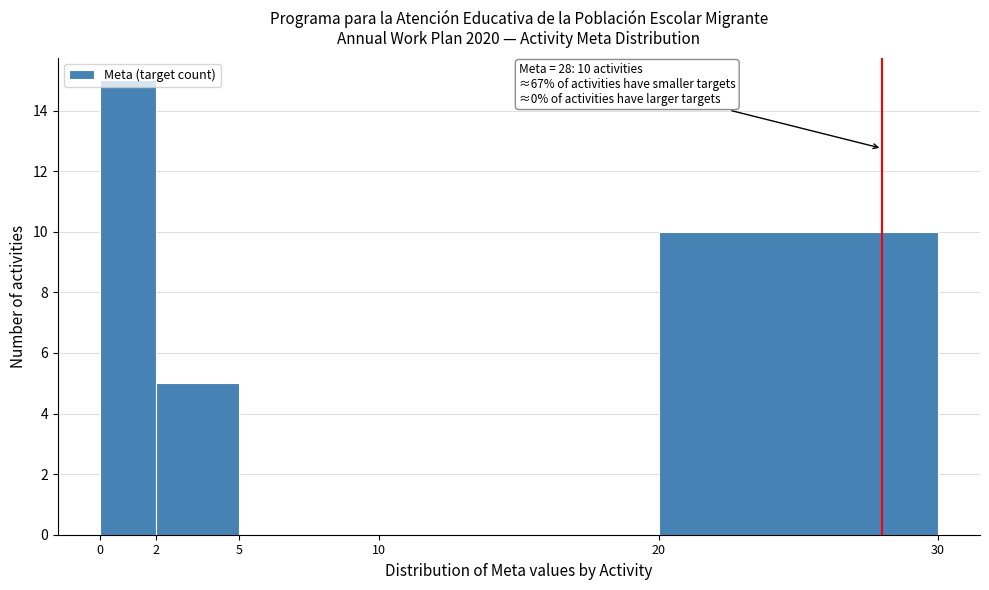

Over which range of the x-axis is the bar tallest?

0 to 2